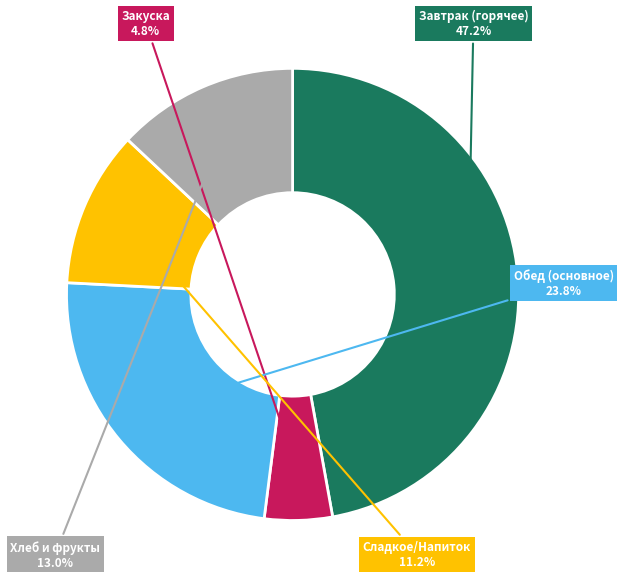

Is there a majority slice in this chart?

No